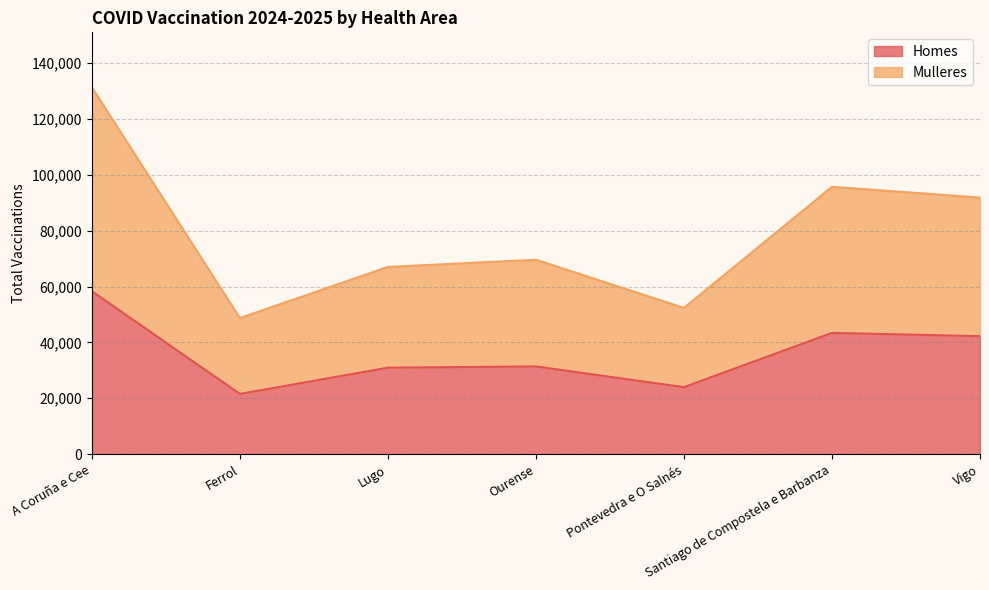

Rank the series by their average value, from highest to lowest.

Mulleres, Homes